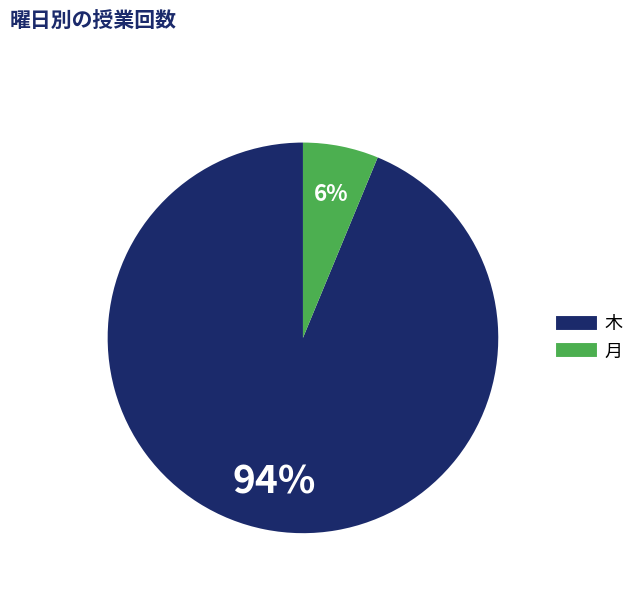

Does any single category account for the majority?

Yes